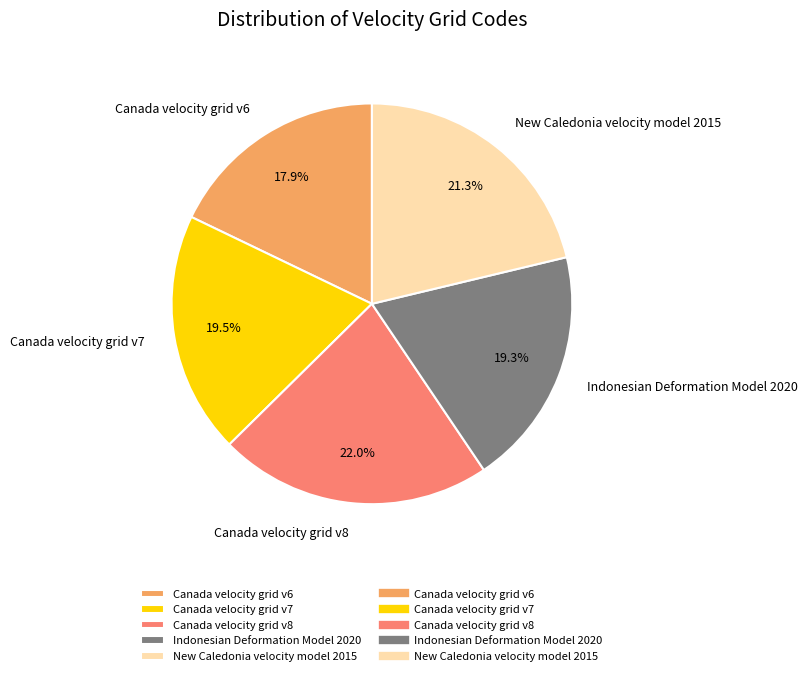

Which has a higher value, New Caledonia velocity model 2015 or Canada velocity grid v7?

New Caledonia velocity model 2015